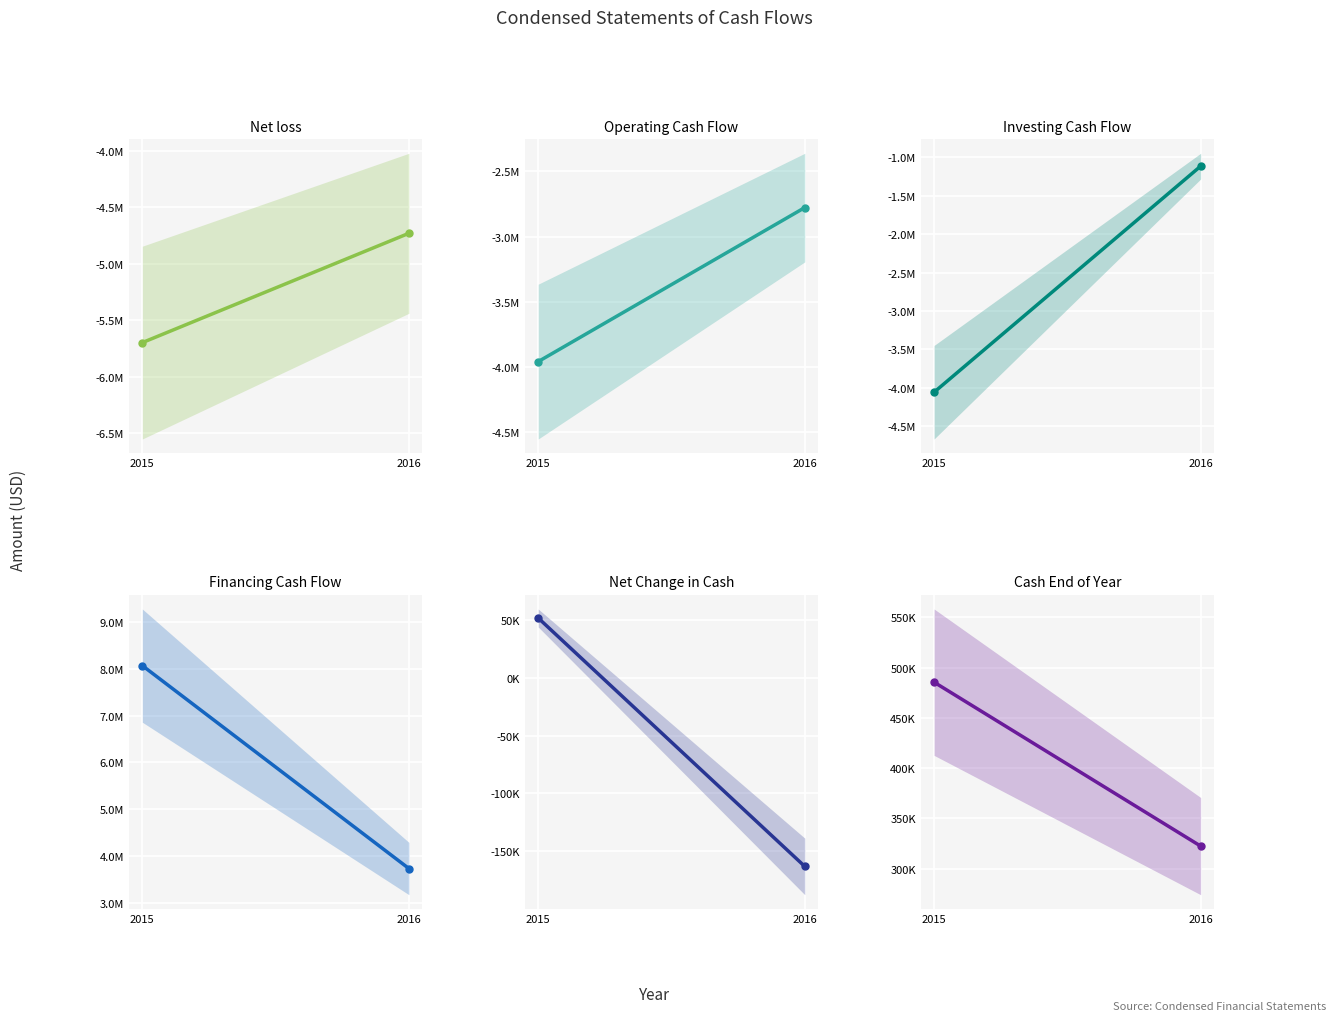

Reading left to right, list all the values displayed in this chart.

Net loss: -5698198	-4728869
NET CASH USED IN OPERATING ACTIVITIES: -3959568	-2777621
NET CASH USED IN INVESTING ACTIVITIES: -4057025	-1115567
NET CASH PROVIDED BY FINANCING ACTIVITIES: 8068440	3730070
NET INCREASE (DECREASE) IN CASH: 51847	-163118
CASH AND CASH EQUIVALENTS, END OF YEAR: 485559	322441